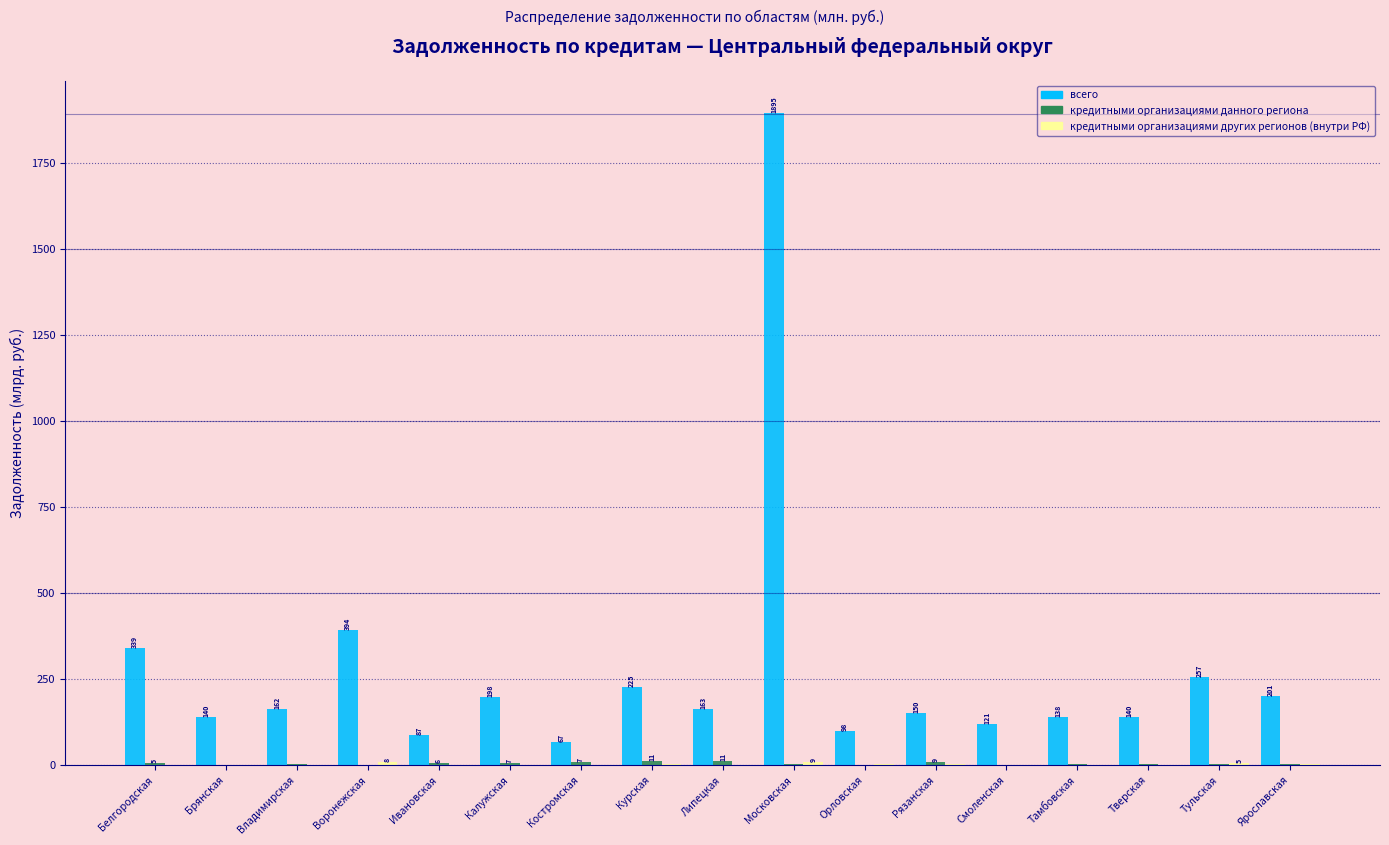

Which series changed the most between Белгородская and Тверская?

всего